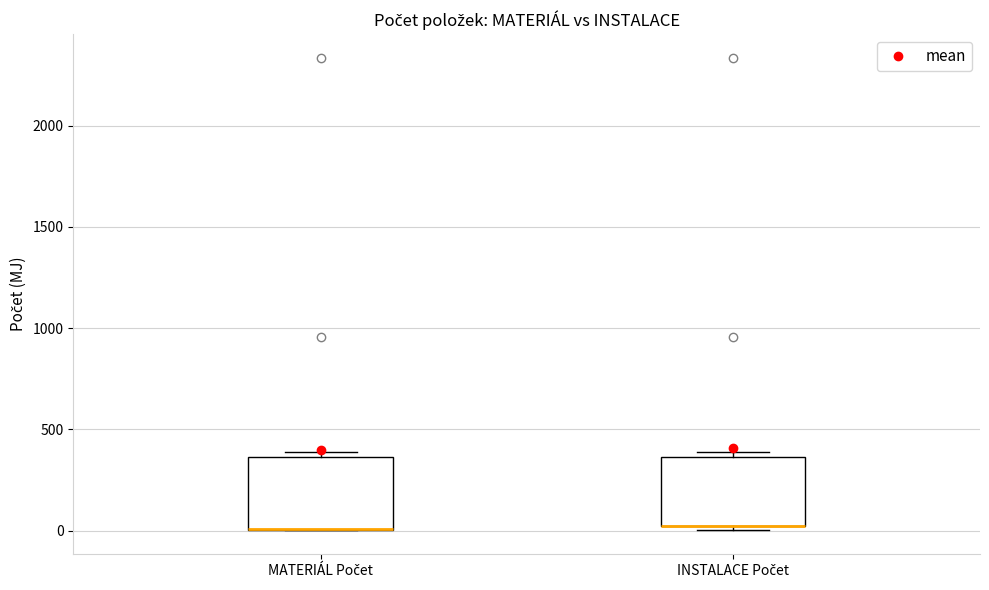

Reading left to right, read every box against the y-axis: the position of its median line, the range the box covers, and the ends of its whiskers. The values are not printed on the chart, so give them approximately, as read against the axis.

MATERIÁL Počet: median 0 (drawn on the box's lower edge), box 0 to 350, whiskers 0 to 400
INSTALACE Počet: median 0 (drawn on the box's lower edge), box 0 to 350, whiskers 0 (just below the box's lower edge) to 400